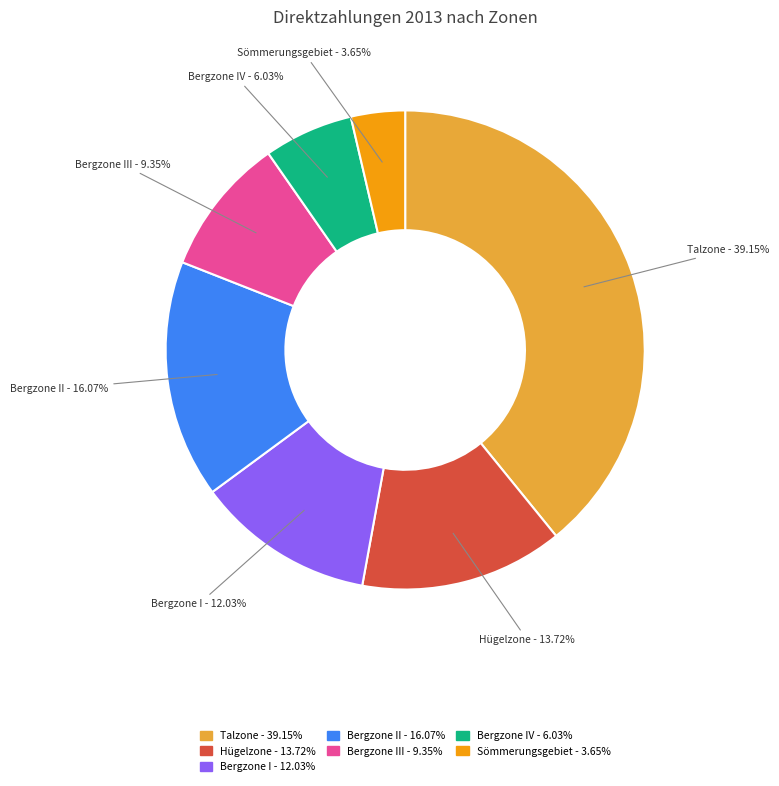

To the nearest percent, what is the average slice percentage?

14%